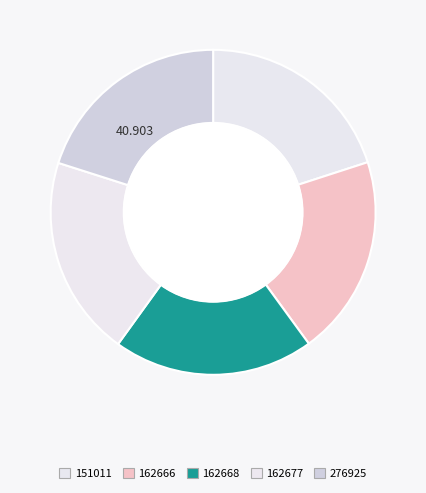

Is it true that 162666 is 20% of the pie?

True